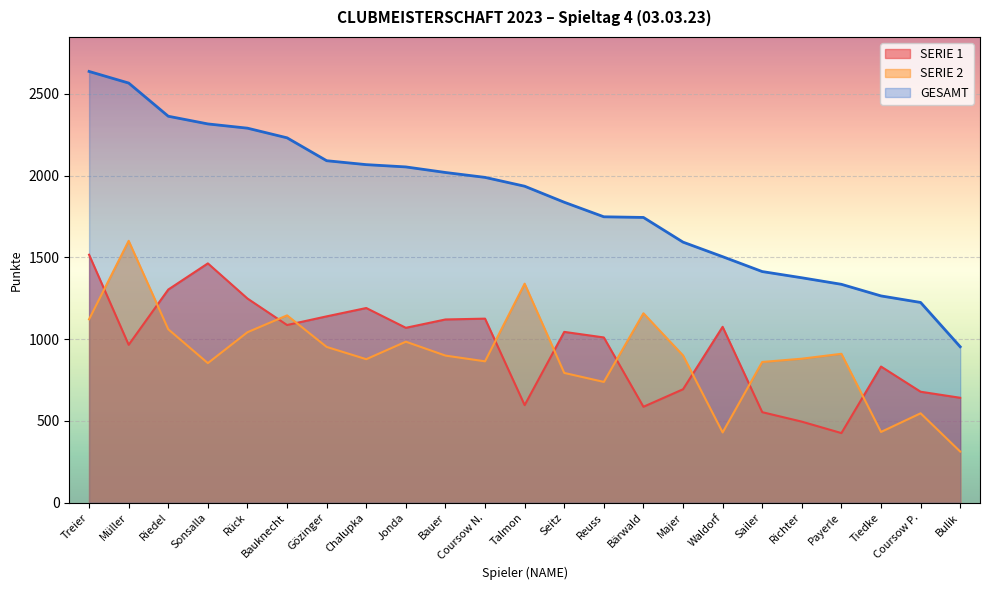

Reading left to right, extract all data points from this chart.

SERIE 1: 1516	965	1303	1463	1248	1086	1139	1190	1069	1120	1125	596	1044	1010	586	693	1075	553	495	425	832	678	641
SERIE 2: 1121	1601	1060	853	1042	1145	952	877	984	899	864	1339	793	738	1158	900	429	860	880	910	432	546	312
GESAMT: 2637	2566	2363	2316	2290	2231	2091	2067	2053	2019	1989	1935	1837	1748	1744	1593	1504	1413	1375	1335	1264	1224	953